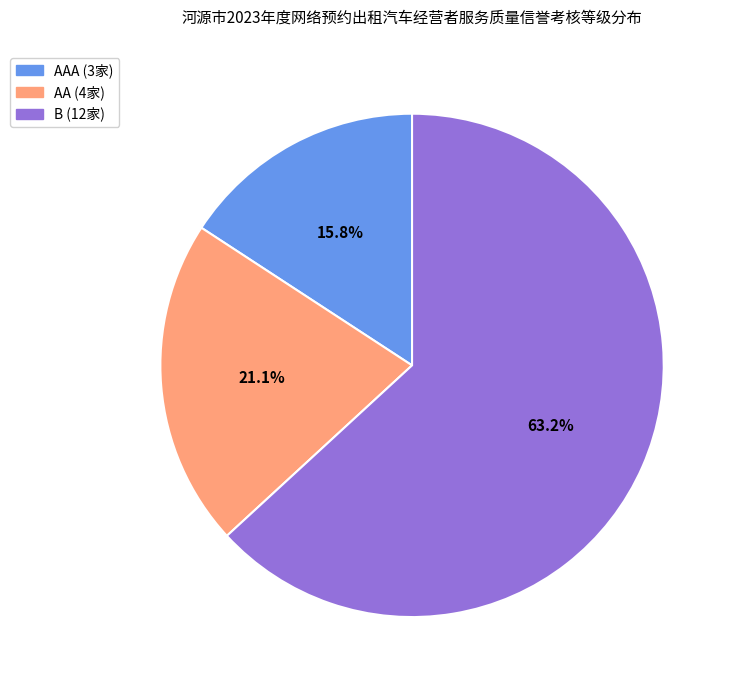

Does any single category account for the majority?

Yes